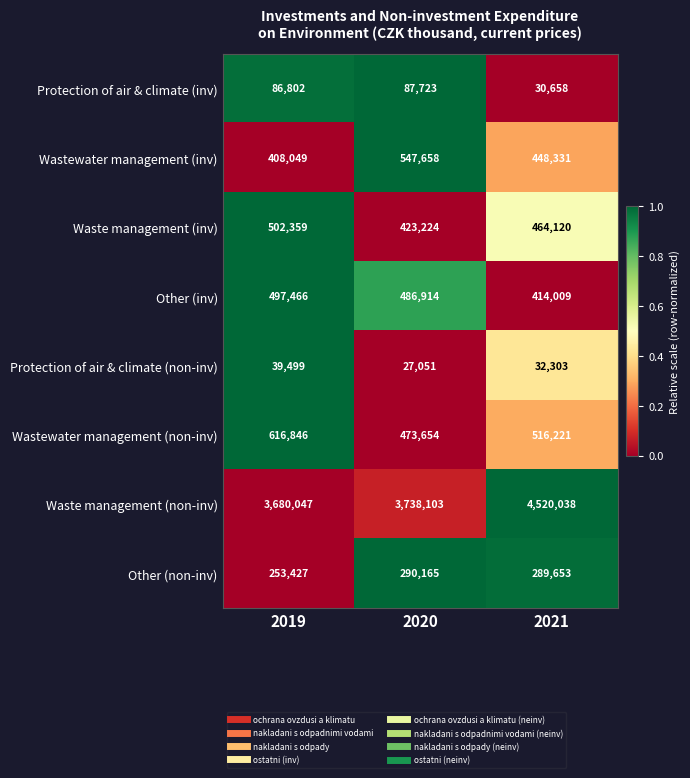

Reading left to right, extract all data points from this chart.

Protection of air & climate (inv): 2019=86802	2020=87723	2021=30658
Wastewater management (inv): 2019=408049	2020=547658	2021=448331
Waste management (inv): 2019=502359	2020=423224	2021=464120
Other (inv): 2019=497466	2020=486914	2021=414009
Protection of air & climate (non-inv): 2019=39499	2020=27051	2021=32303
Wastewater management (non-inv): 2019=616846	2020=473654	2021=516221
Waste management (non-inv): 2019=3680047	2020=3738103	2021=4520038
Other (non-inv): 2019=253427	2020=290165	2021=289653